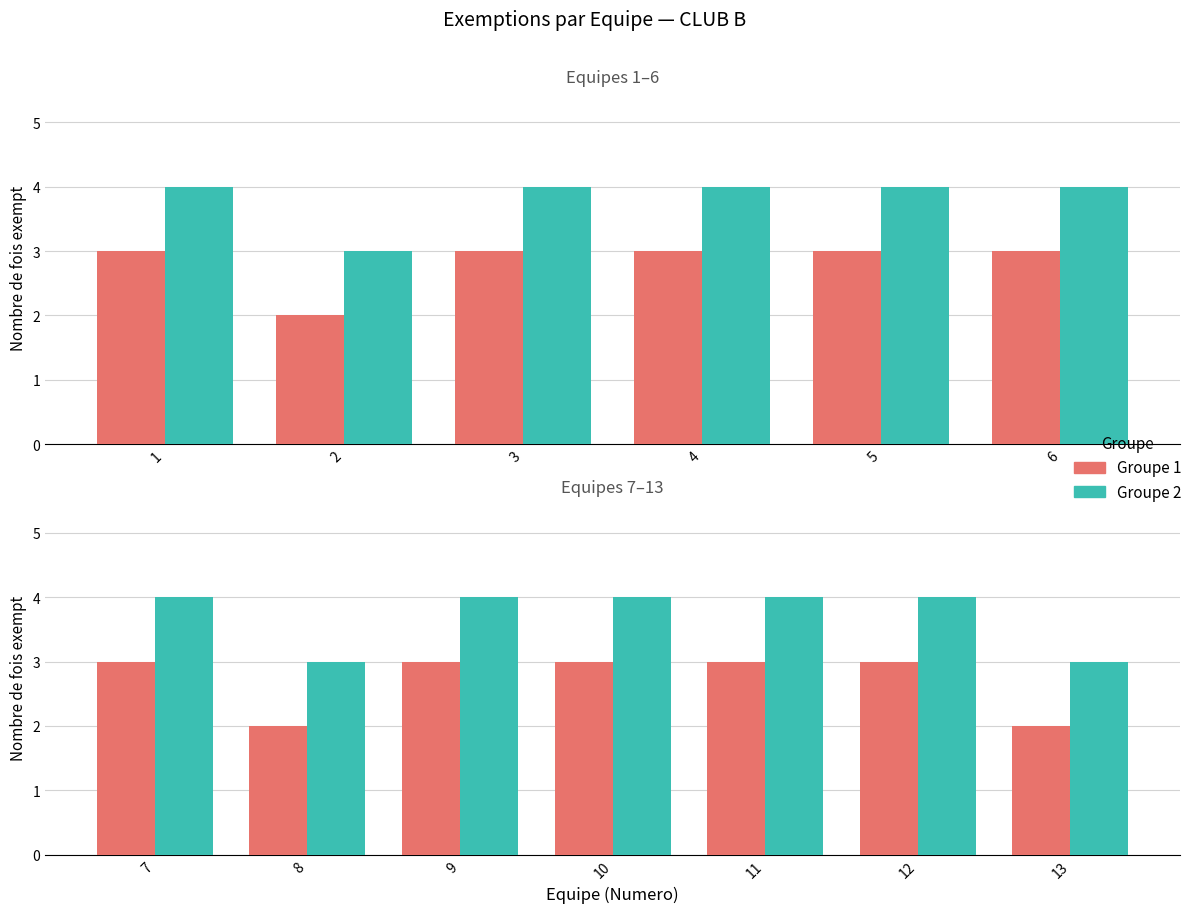

What is the average value of the Groupe 1 series?

3